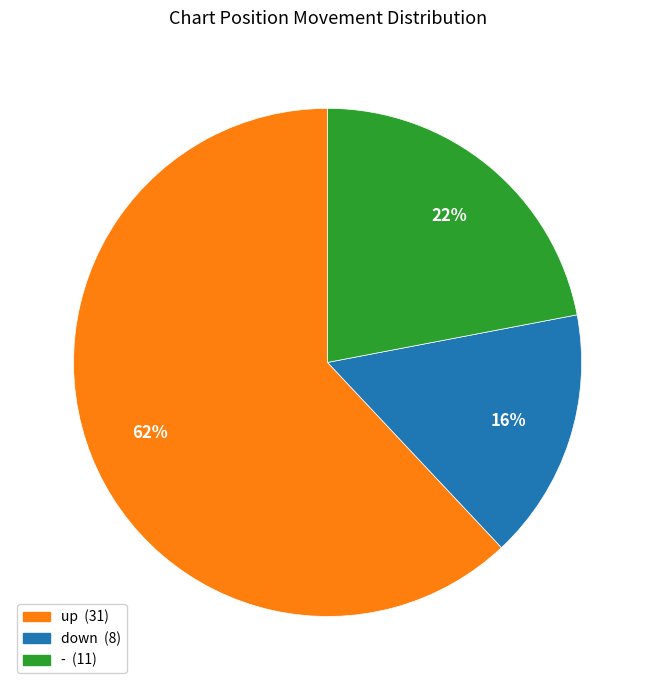

To the nearest percent, what percentage of the pie is -?

22%